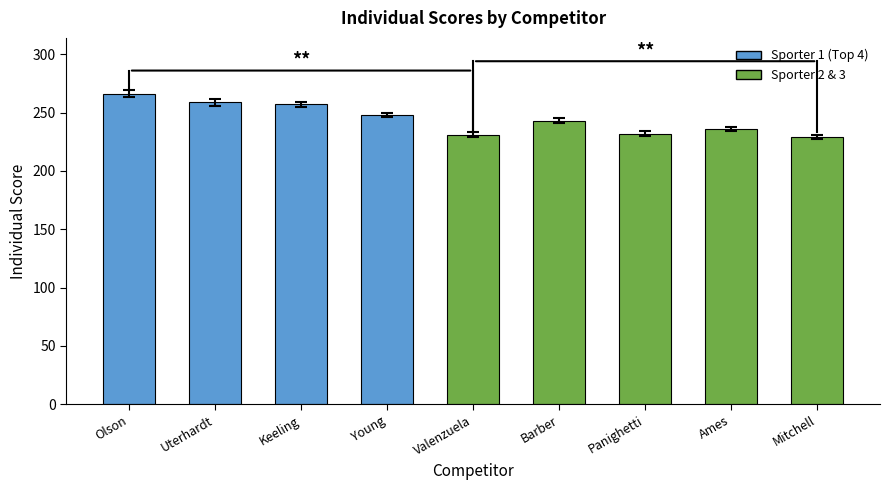

What is the sum of the values at Ames and Keeling?

493